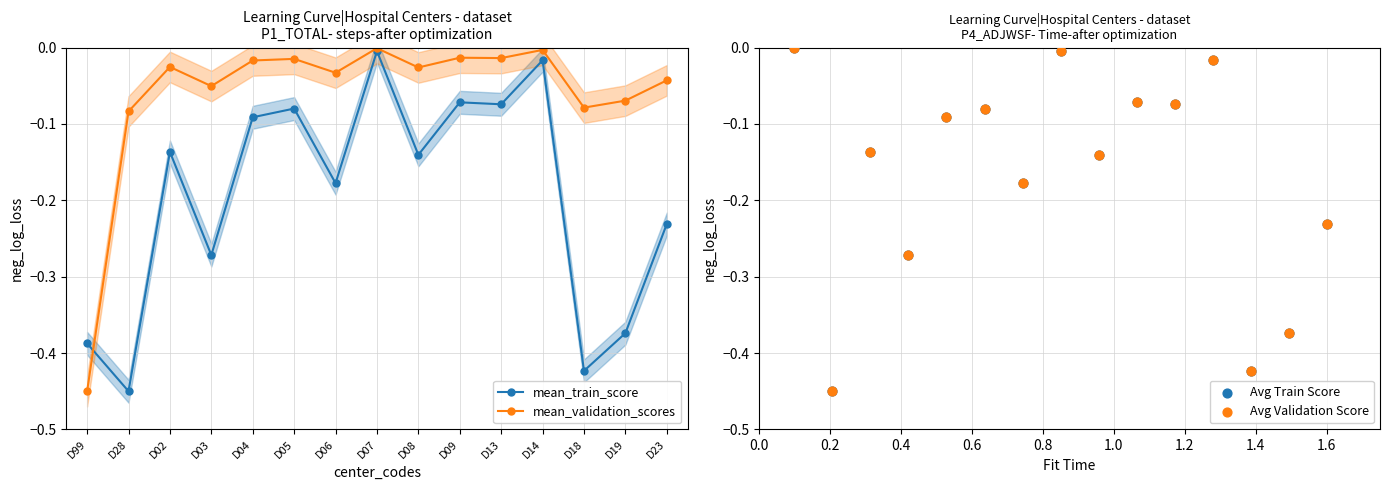

What are all the series names shown in the legend?

mean_train_score, mean_validation_scores, Avg Train Score, Avg Validation Score